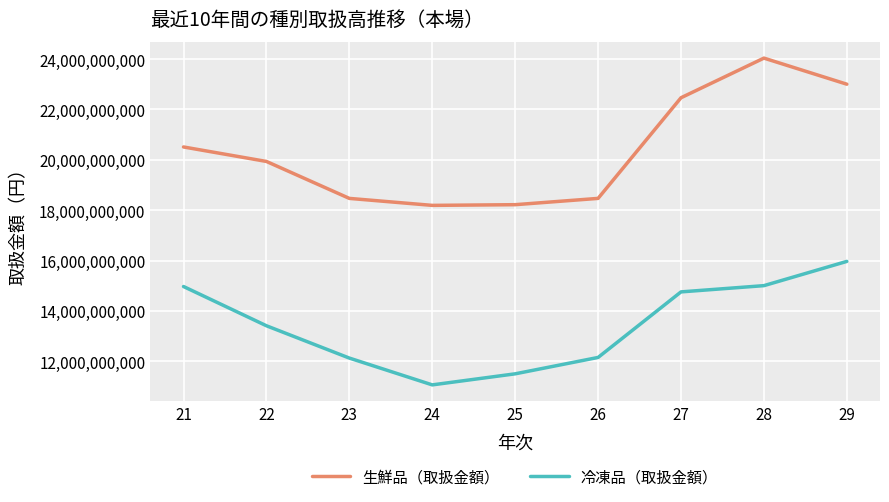

The value of 冷凍品（取扱金額） at 22 is 20176423765. True or false?

False